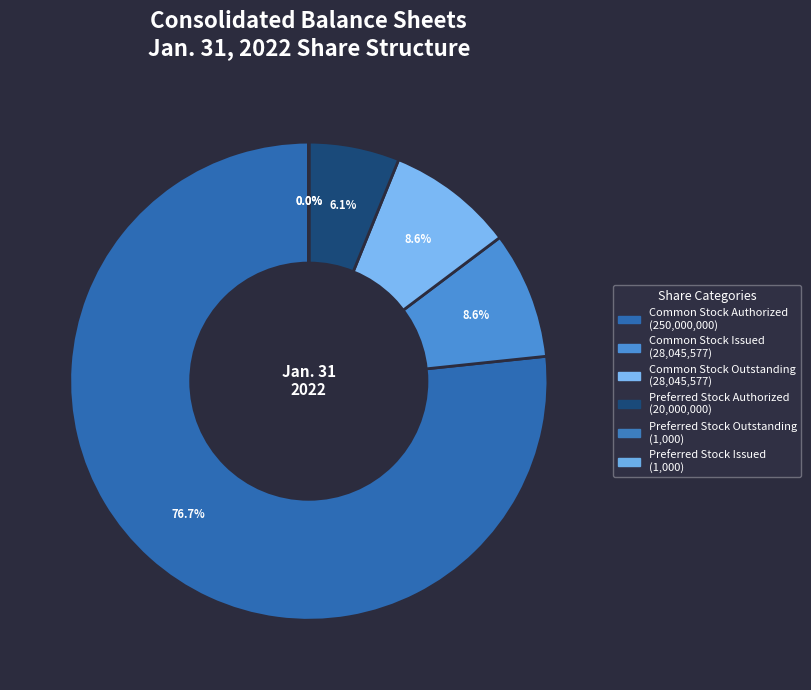

What percentage is the Common Stock Issued slice, to the nearest percent?

9%